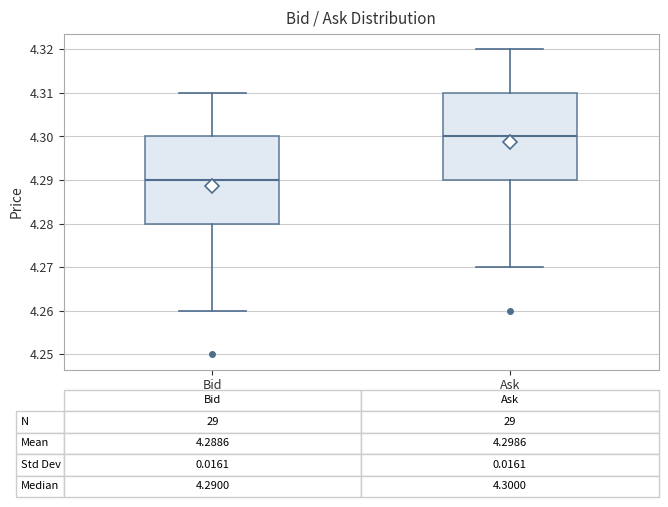

Which box's median line is the highest?

Ask